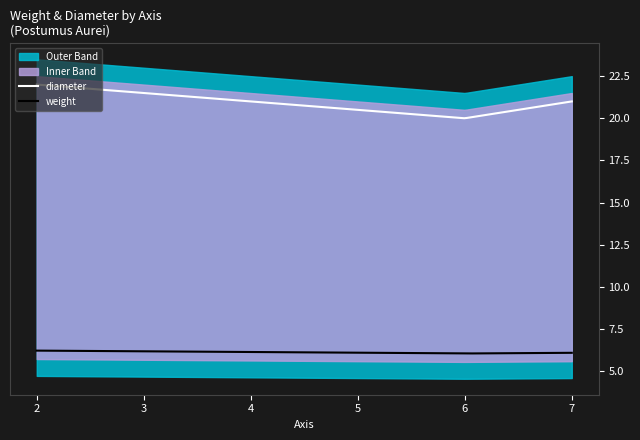

What is the sum of all weight values?

1222.4